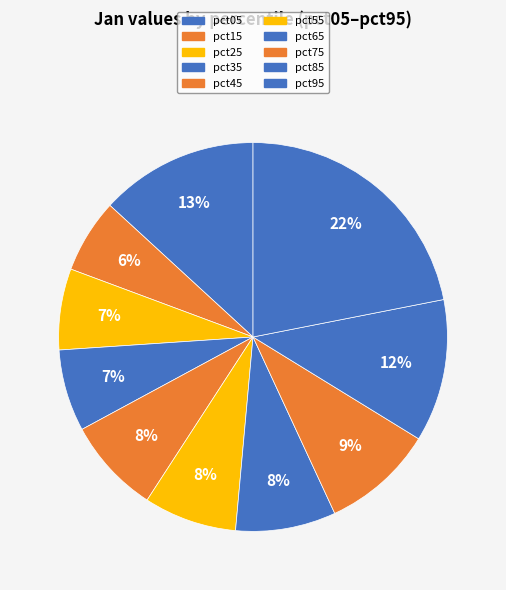

Rank the categories by value from highest to lowest.

pct95, pct05, pct85, pct75, pct65, pct45, pct55, pct35, pct25, pct15